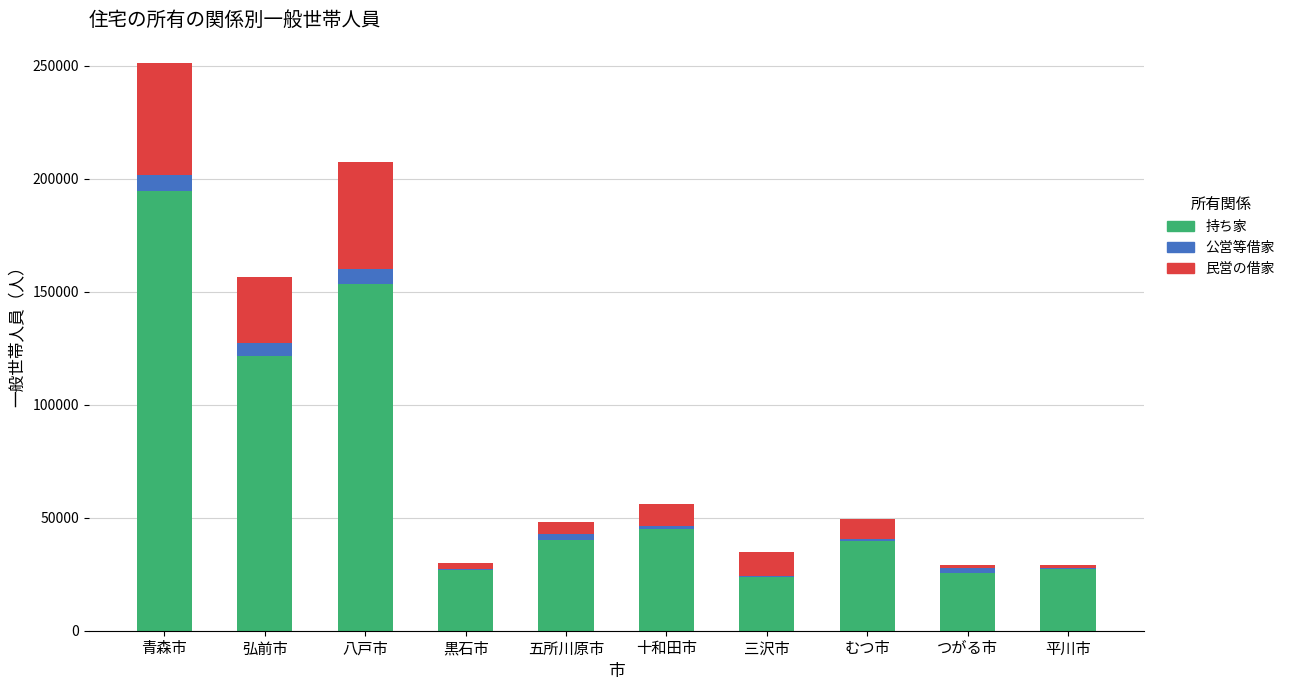

What is the maximum value for 持ち家?

194500